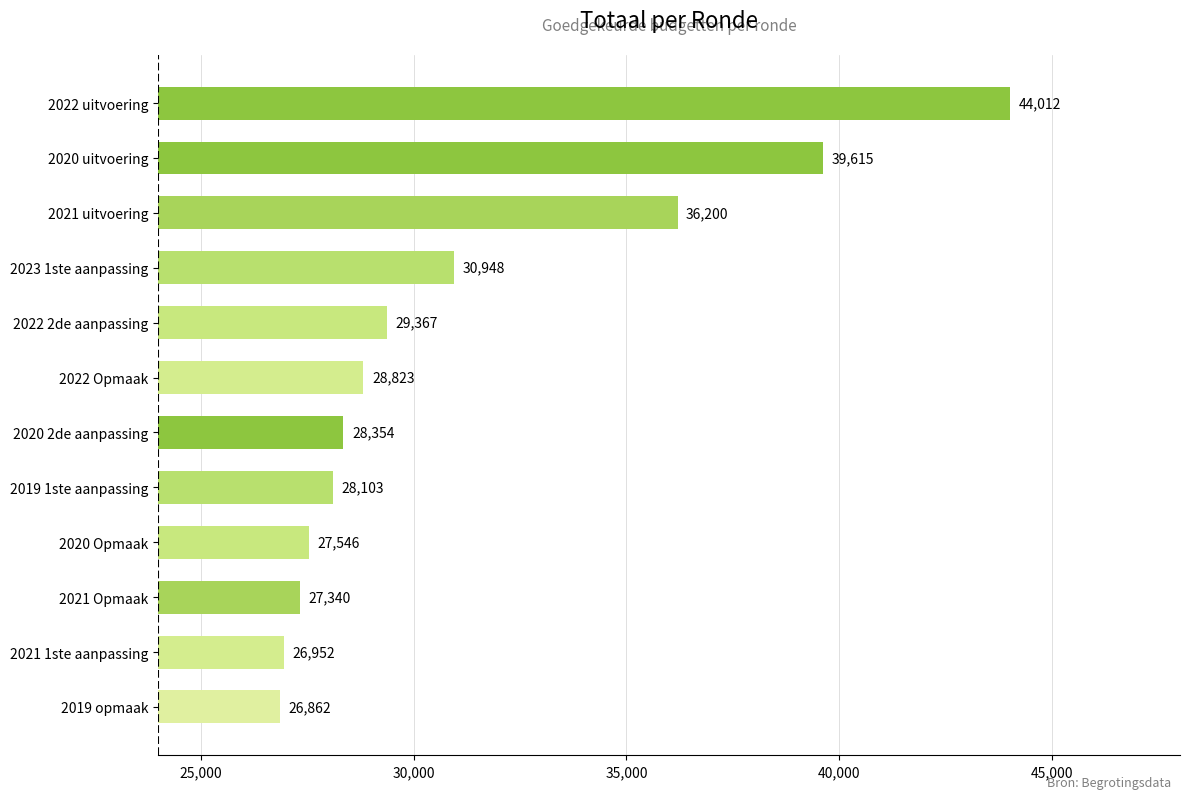

What is the change in value from 2021 Opmaak to 2022 uitvoering?

+16672